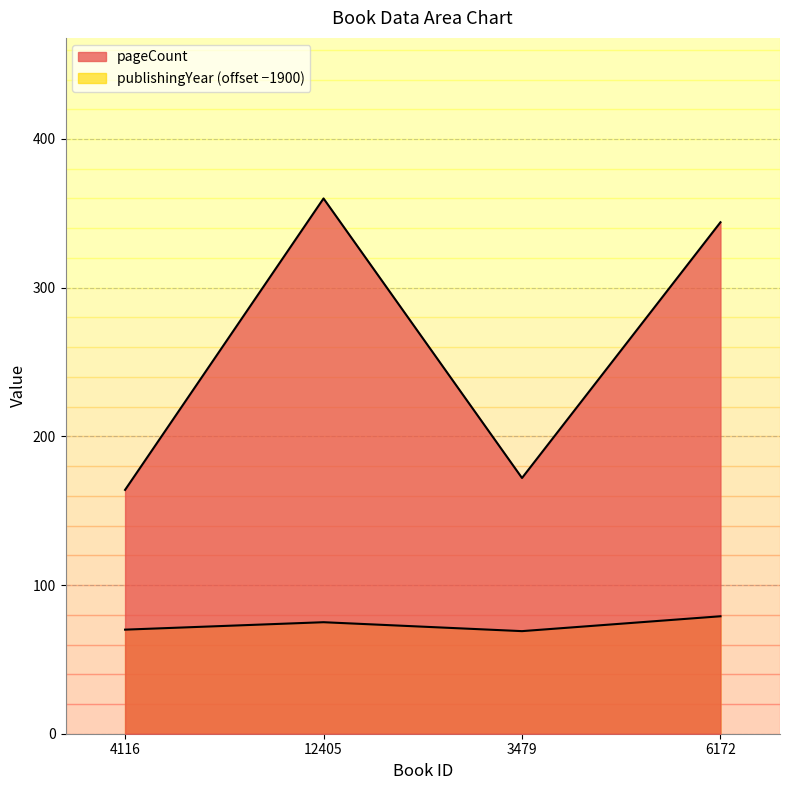

True or false: pageCount has more than 0 interior local peaks.

True